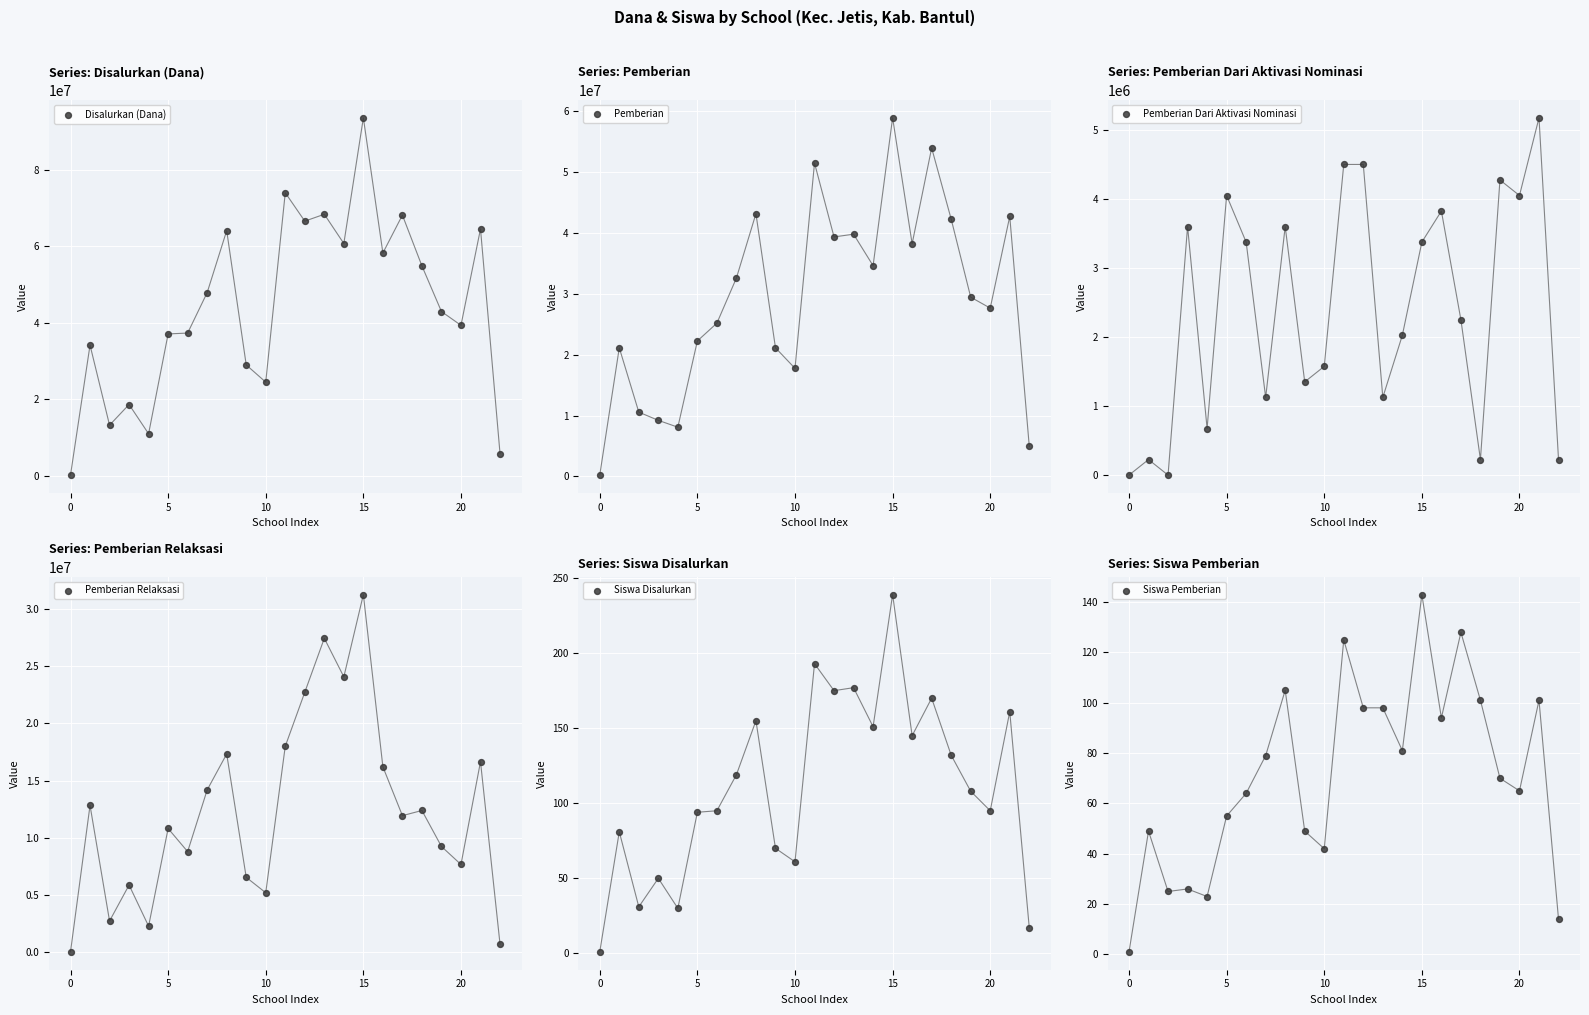

At how many categories does at least one series exceed 73971020?

2